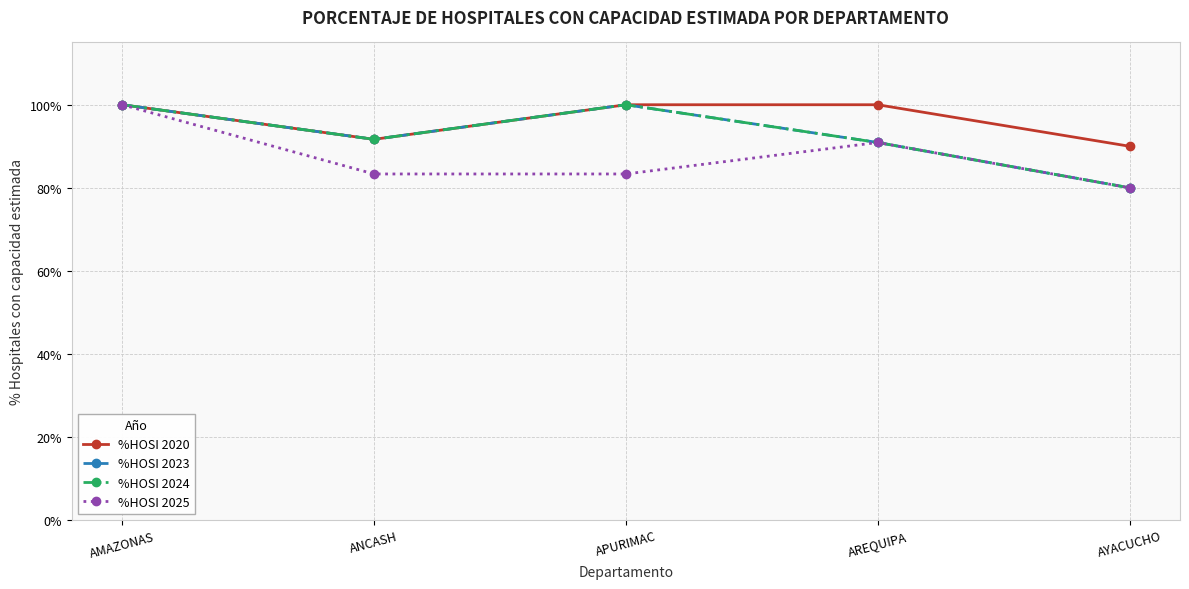

Rank the series by their maximum value, from highest to lowest.

%HOSI 2020, %HOSI 2023, %HOSI 2024, %HOSI 2025